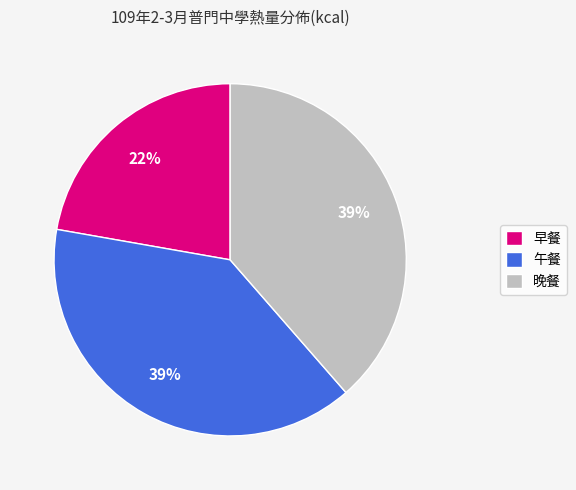

How many slices are in this pie chart?

3